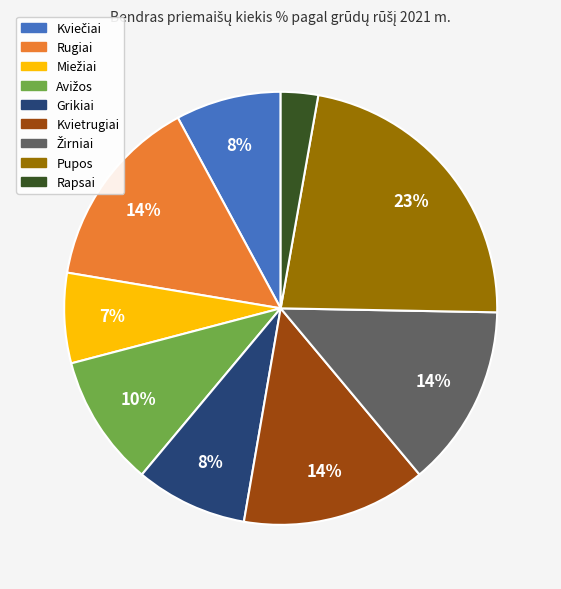

What percentage is the Rapsai slice, to the nearest percent?

3%